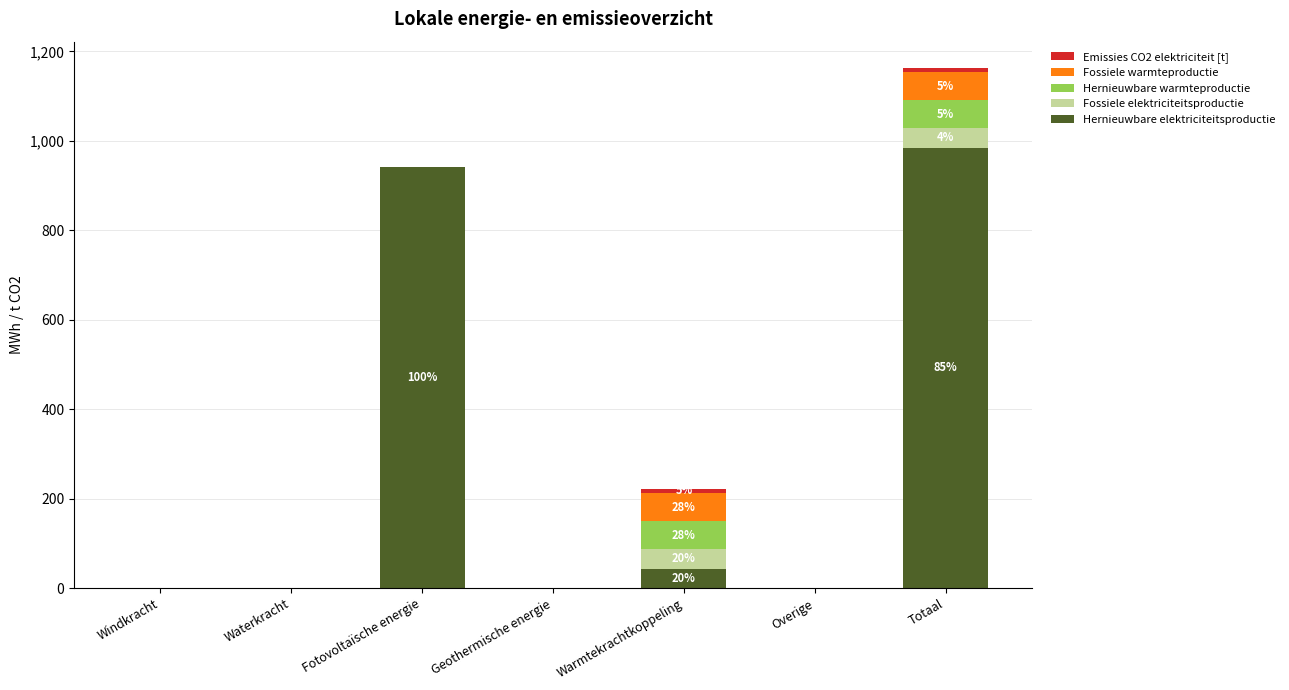

At which category is the sum across all series the highest?

Totaal